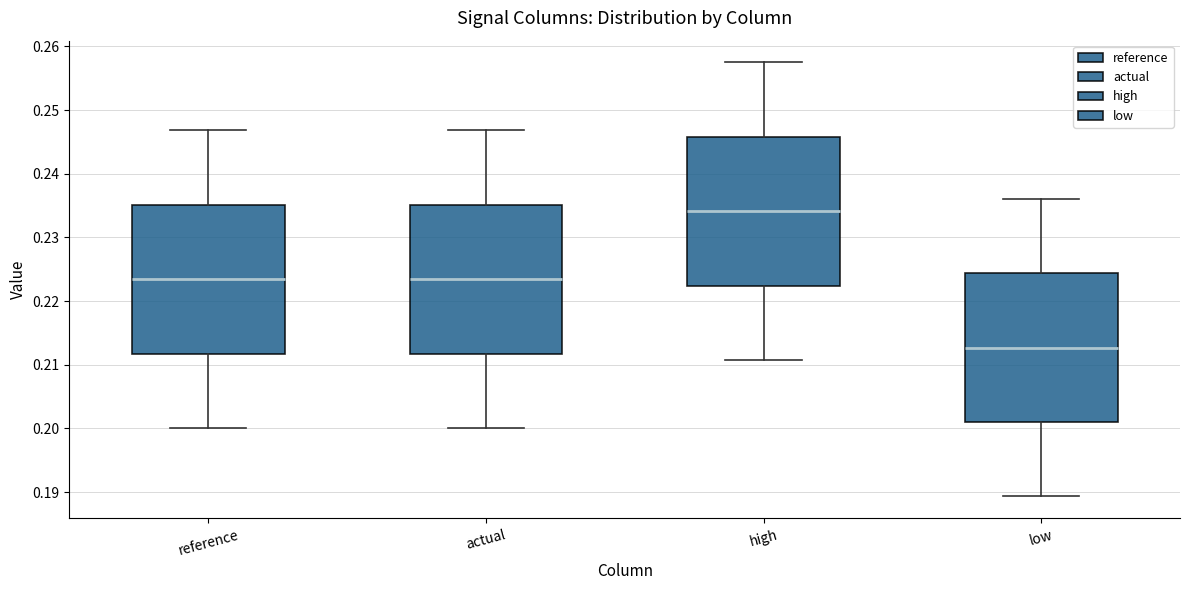

Reading left to right, transcribe this box plot: for each box, give where its median line is, the range the box spans, and where its two whiskers end, as read against the y-axis. The values are not printed on the chart, so give them approximately, as read against the axis.

reference: median 0.223, box 0.212 to 0.235, whiskers 0.200 to 0.247
actual: median 0.223, box 0.212 to 0.235, whiskers 0.200 to 0.247
high: median 0.234, box 0.222 to 0.246, whiskers 0.211 to 0.258
low: median 0.213, box 0.201 to 0.224, whiskers 0.189 to 0.236